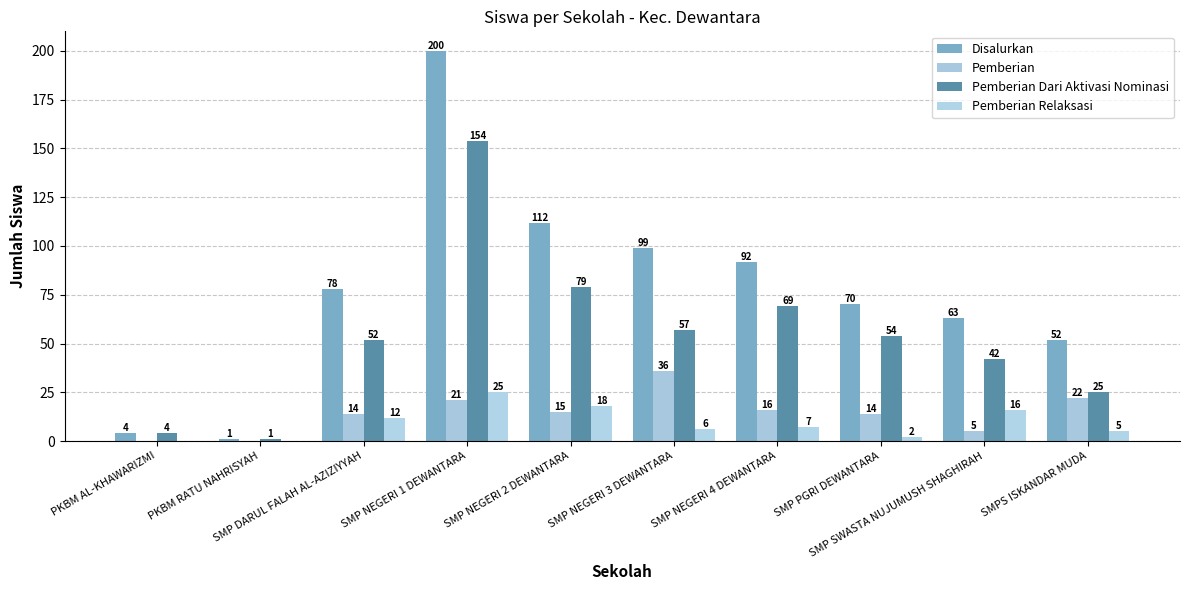

True or false: Pemberian Dari Aktivasi Nominasi has a value of 57 at SMP NEGERI 3 DEWANTARA.

True